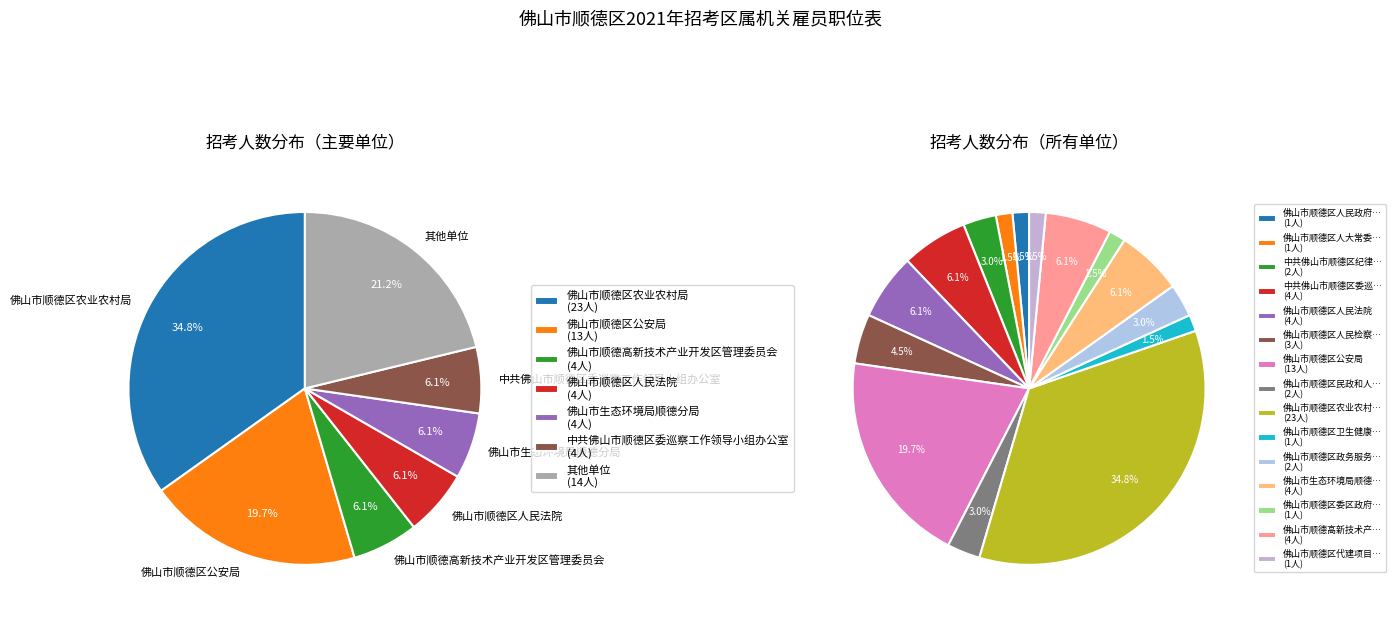

To the nearest percent, what portion does 佛山市顺德区人民政府办公室 represent?

2%